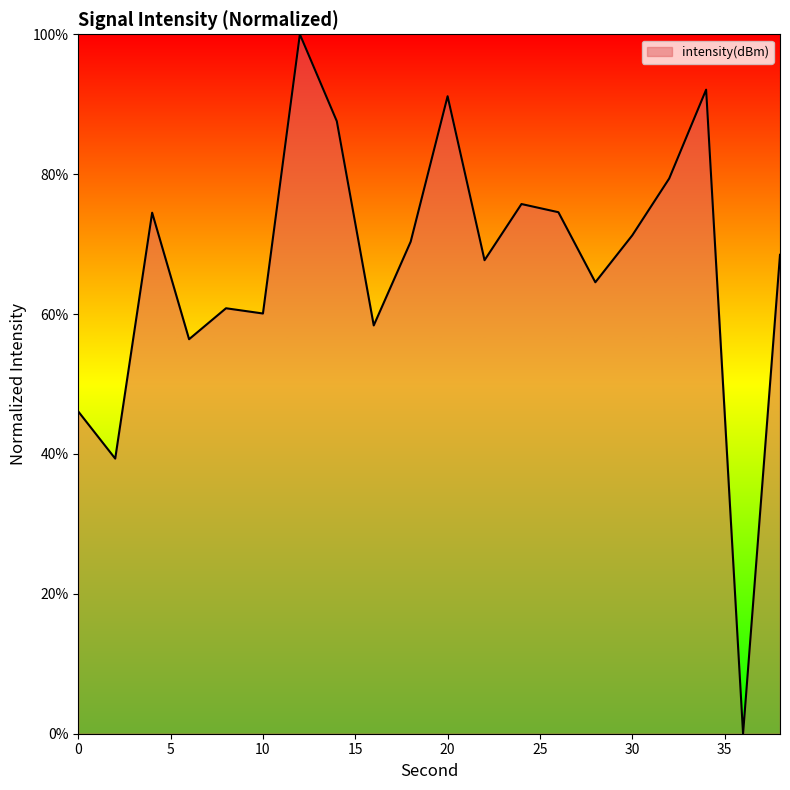

How many lines are shown in the chart?

1